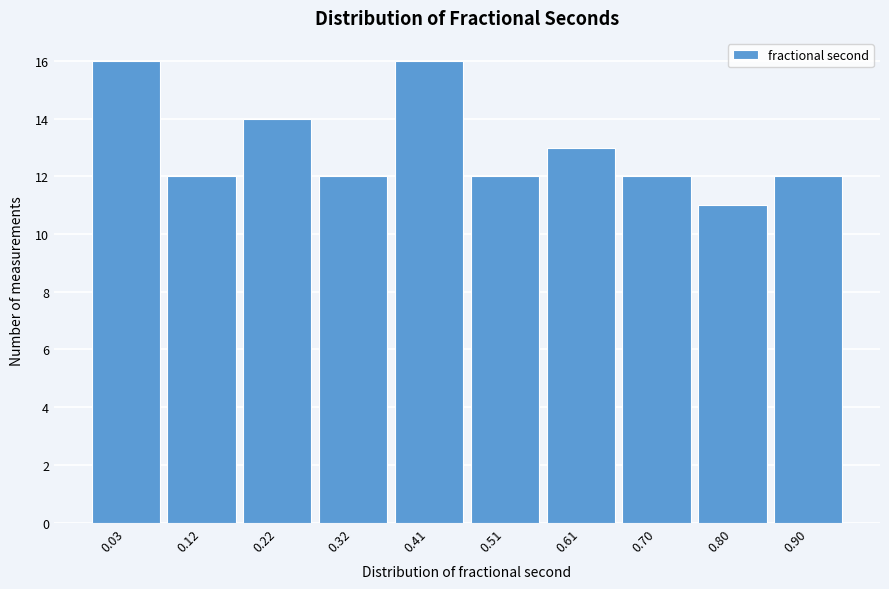

Reading left to right, what are all the values shown in this chart?

0.03=16	0.12=12	0.22=14	0.32=12	0.41=16	0.51=12	0.61=13	0.70=12	0.80=11	0.90=12